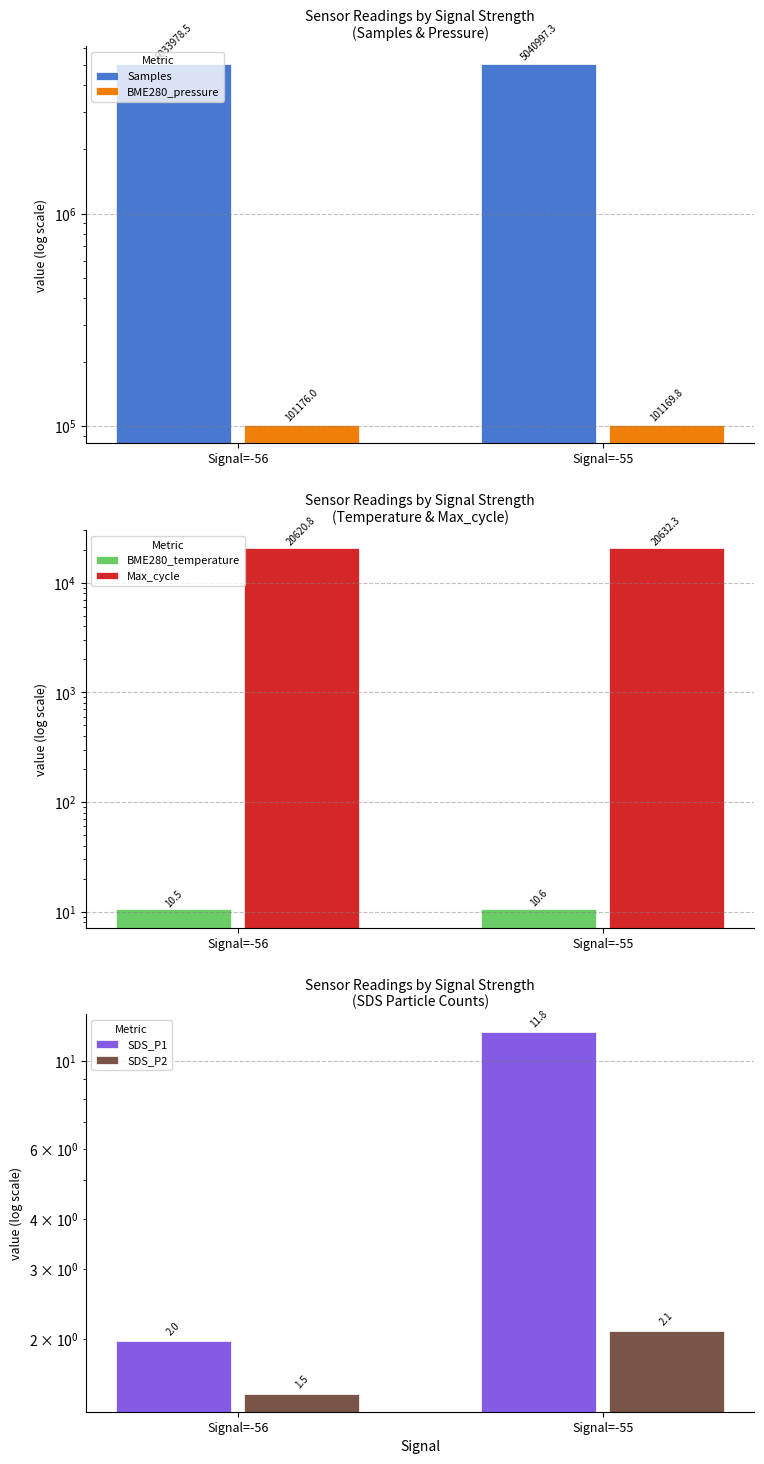

Which category has the lowest value in the Max_cycle series?

Signal=-56